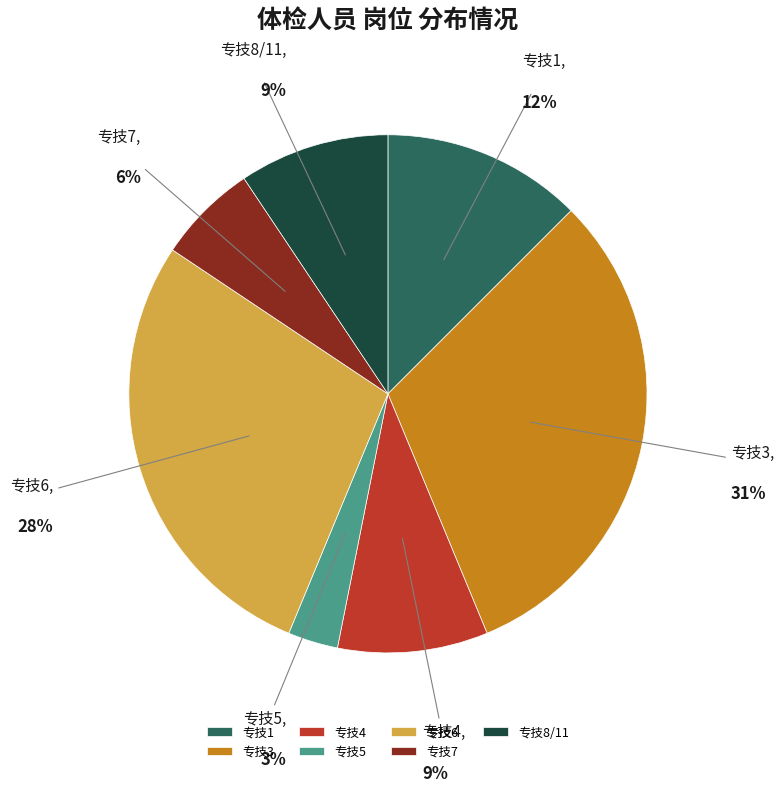

What is the smallest slice in the pie chart?

专技5